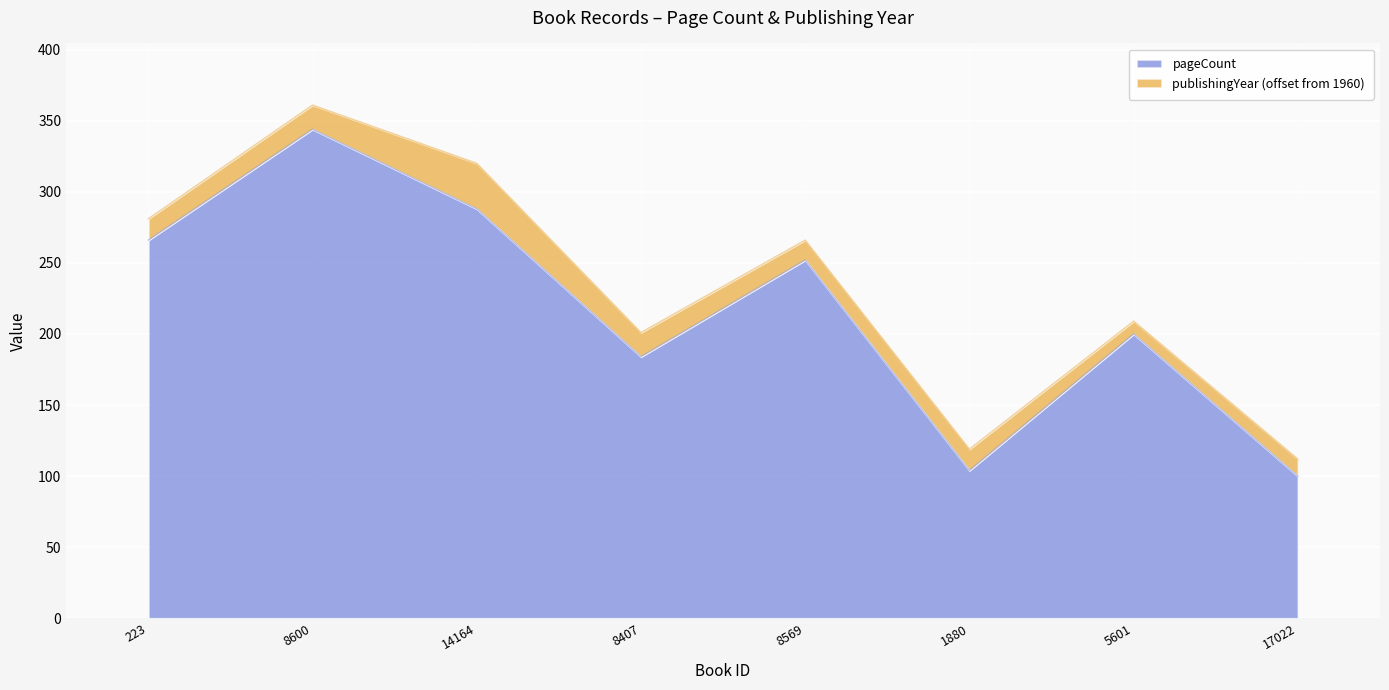

At which category does the chart reach its peak across all series?

8600